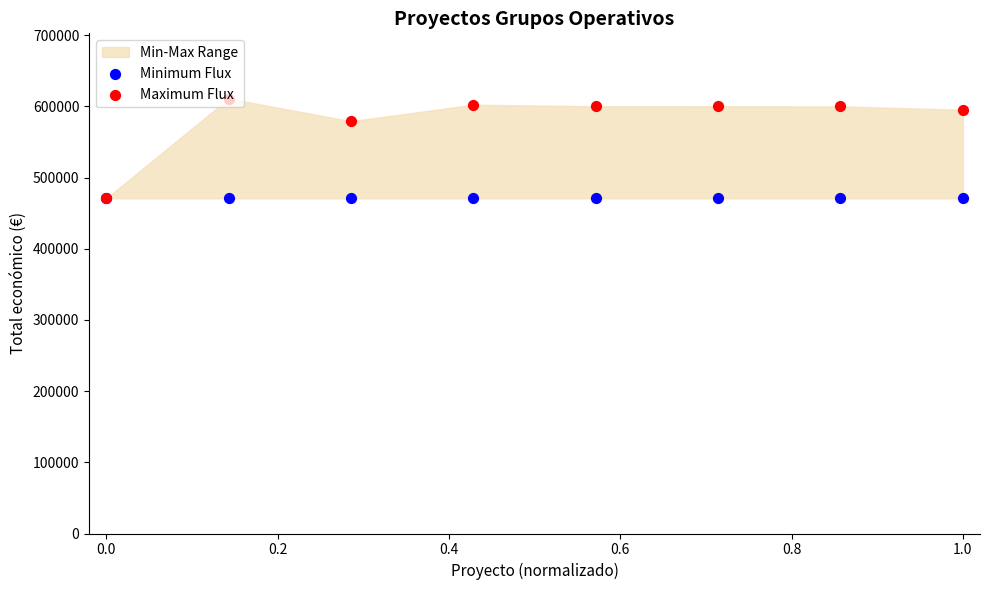

Which series has the widest spread of Y values?

Maximum Flux